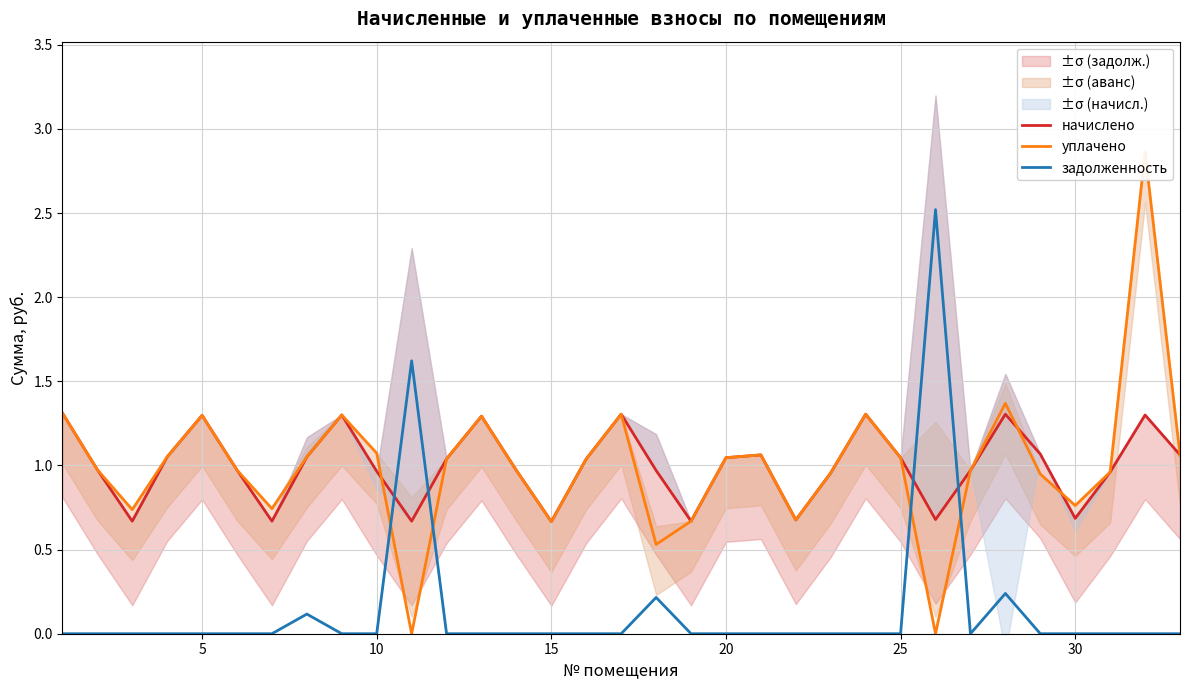

How many data points in начислено are above 1?

17